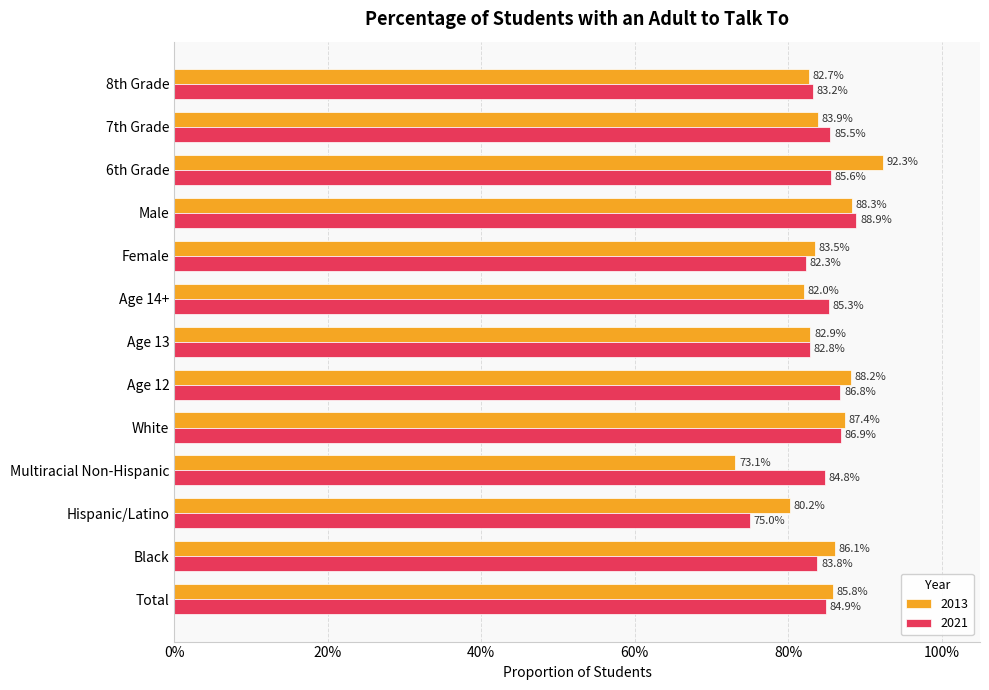

Reading left to right, list all the values displayed in this chart.

2013: 0.9	0.9	0.8	0.7	0.9	0.9	0.8	0.8	0.8	0.9	0.9	0.8	0.8
2021: 0.8	0.8	0.8	0.8	0.9	0.9	0.8	0.9	0.8	0.9	0.9	0.9	0.8